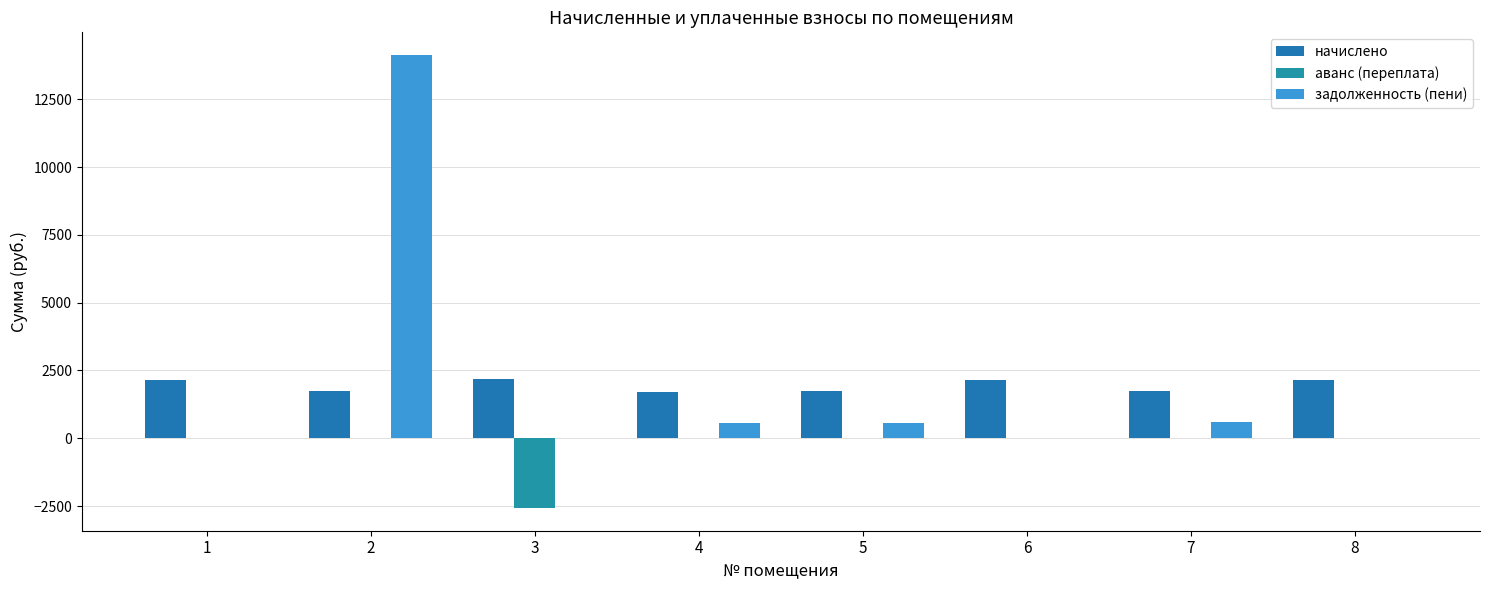

Does the chart contain stacked bars?

No